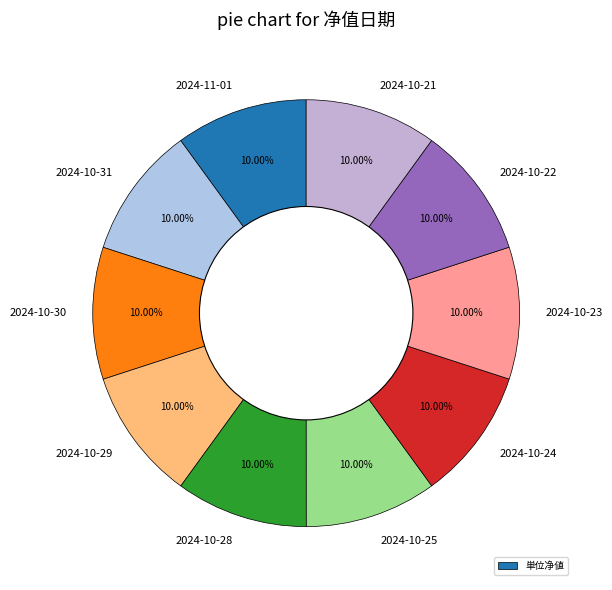

Which slice is the largest?

2024-11-01